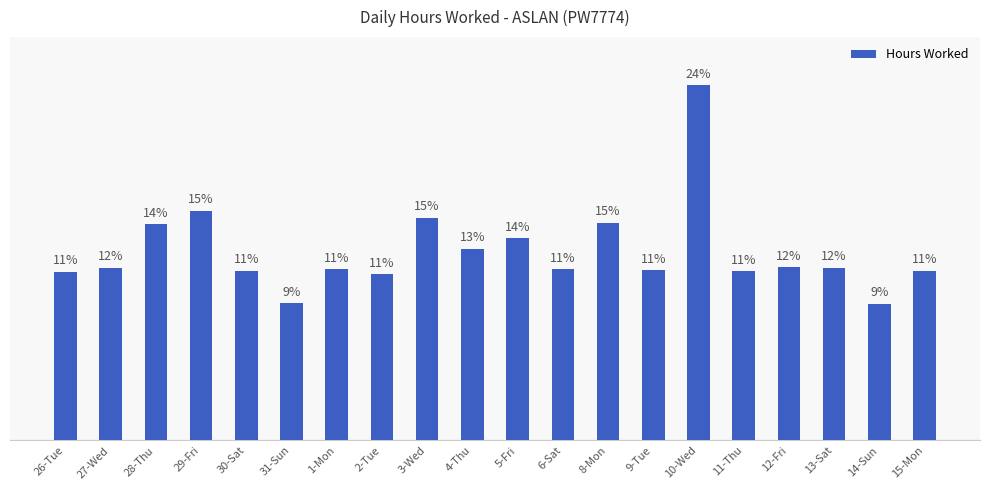

What is the sum of the values at 5-Fri and 31-Sun?

22.7